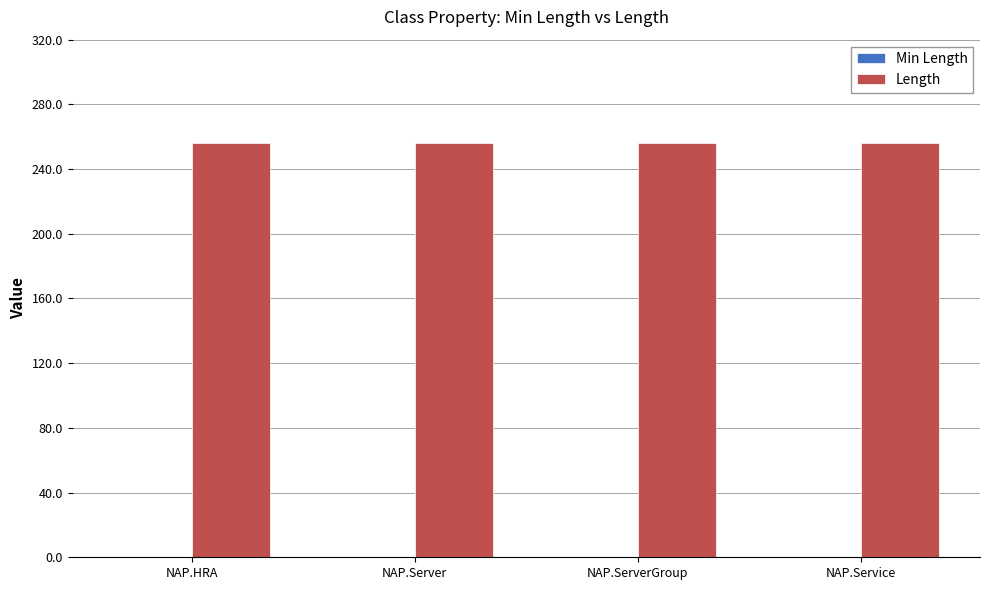

At which category is the sum across all series the highest?

NAP.HRA